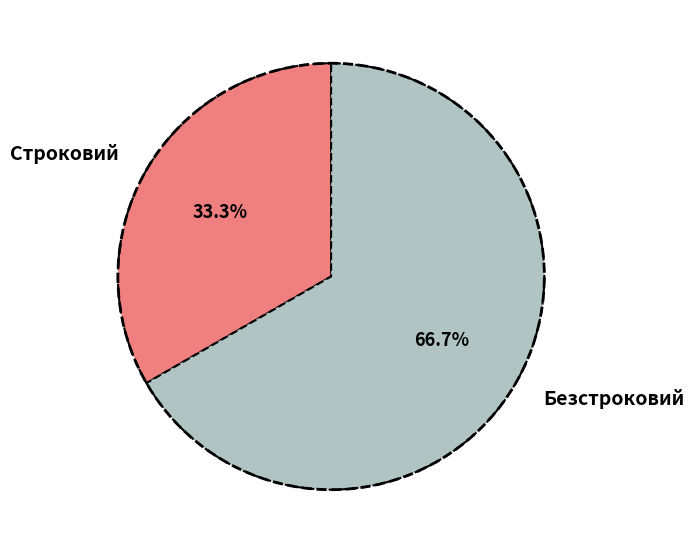

Rank the categories by value from highest to lowest.

Безстроковий, Строковий